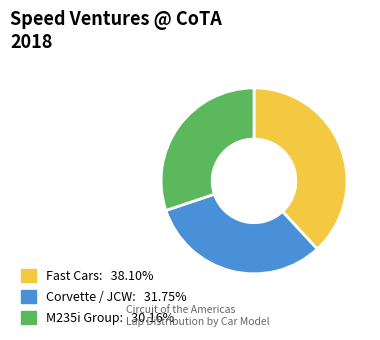

Is there a majority slice in this chart?

No